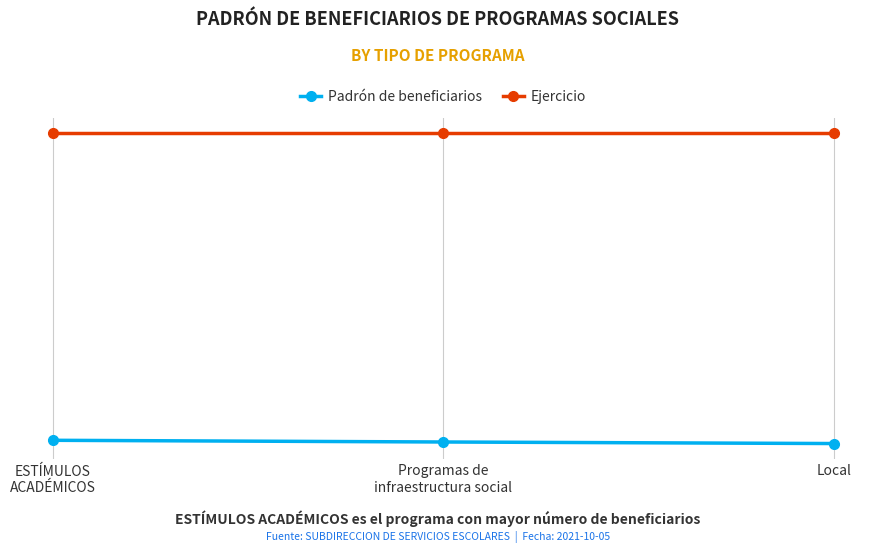

True or false: Ejercicio has a value of 3432 at Local.

False